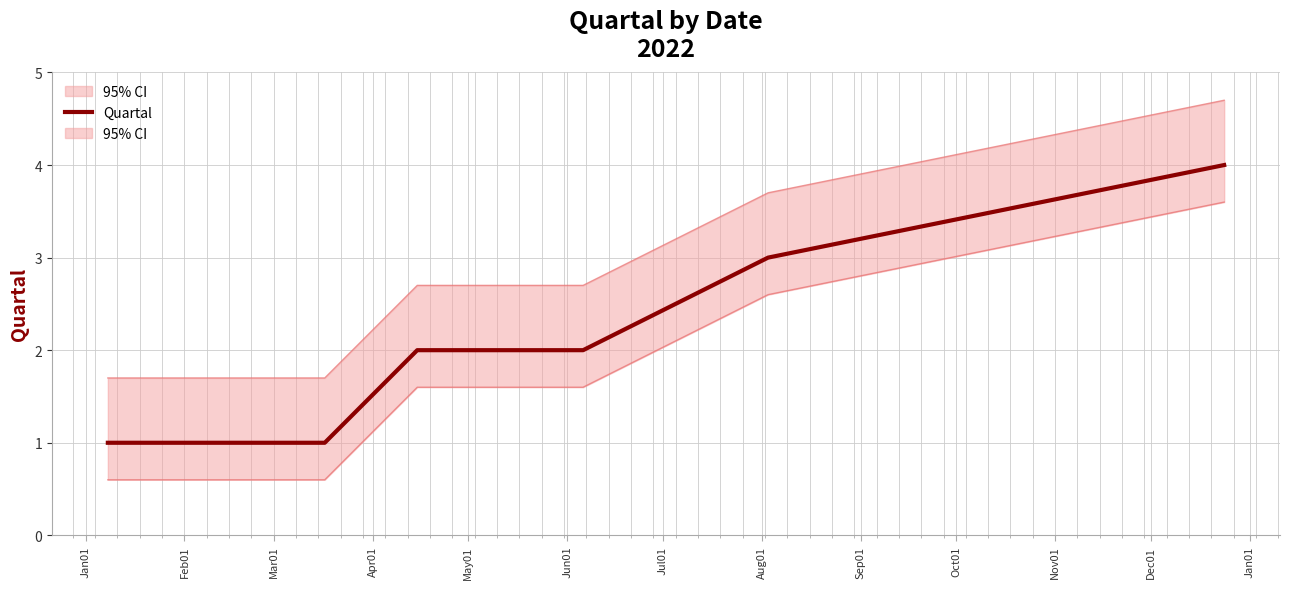

What is the minimum value shown in the chart?

1